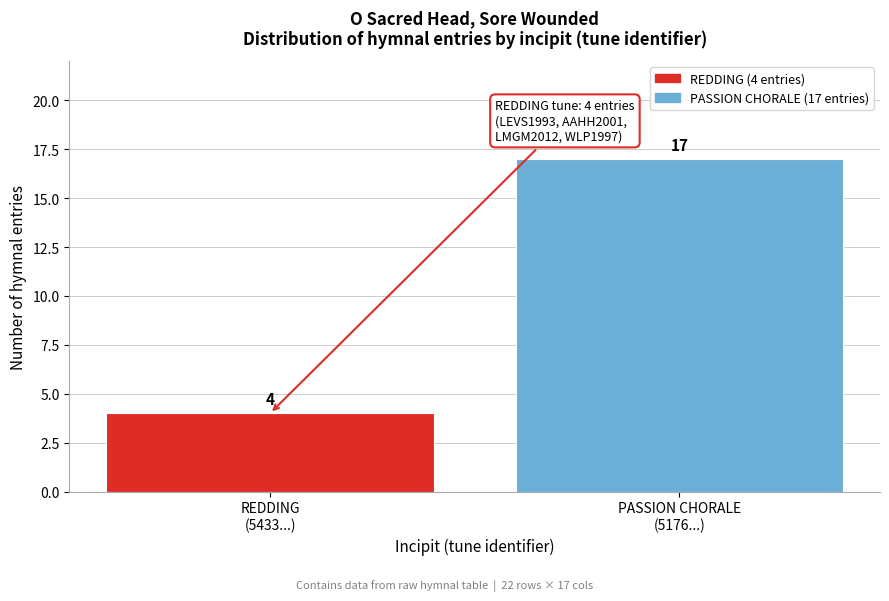

What is the greatest value displayed?

17